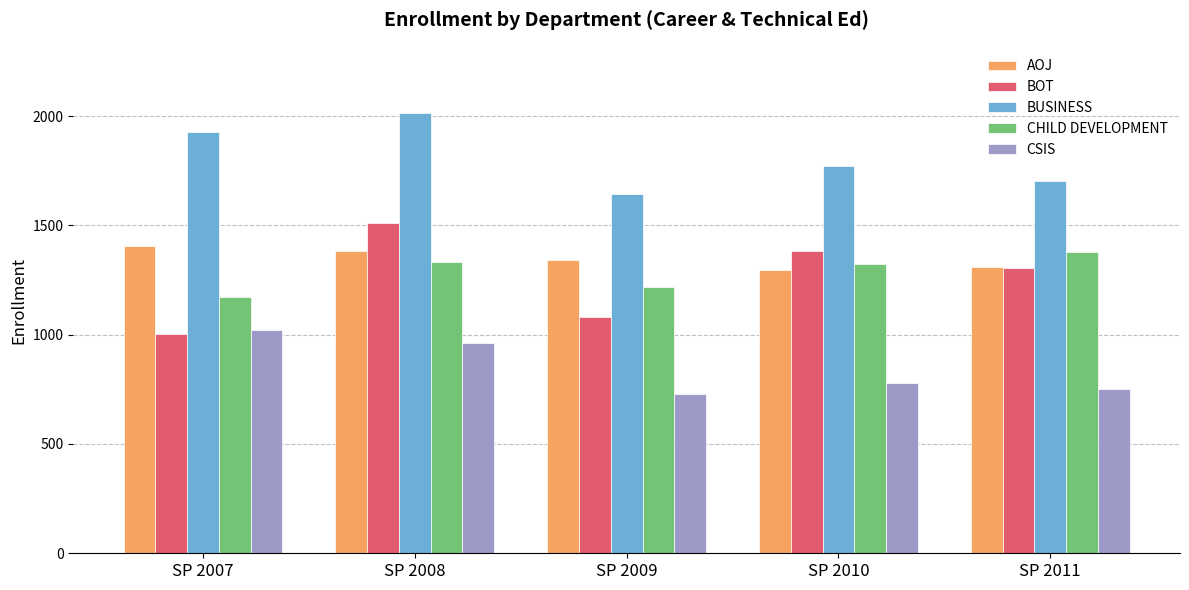

What is the approximate value of BOT at SP 2008, to the nearest 50?

1500